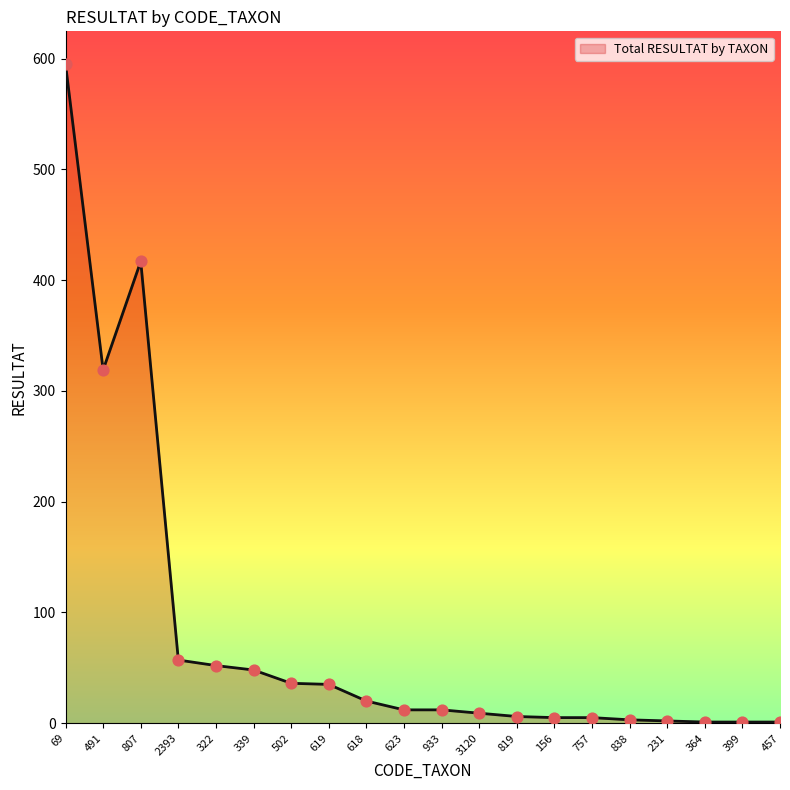

What is the ratio of the value at 618 to the value at 619?

0.6